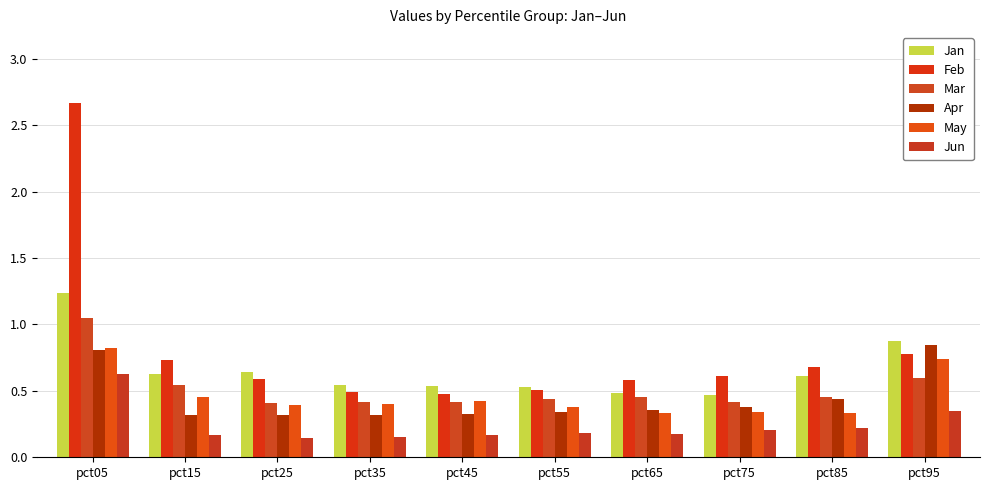

Reading left to right, extract all data points from this chart.

Jan: pct05=1.2	pct15=0.6	pct25=0.6	pct35=0.5	pct45=0.5	pct55=0.5	pct65=0.5	pct75=0.5	pct85=0.6	pct95=0.9
Feb: pct05=2.7	pct15=0.7	pct25=0.6	pct35=0.5	pct45=0.5	pct55=0.5	pct65=0.6	pct75=0.6	pct85=0.7	pct95=0.8
Mar: pct05=1.0	pct15=0.5	pct25=0.4	pct35=0.4	pct45=0.4	pct55=0.4	pct65=0.5	pct75=0.4	pct85=0.5	pct95=0.6
Apr: pct05=0.8	pct15=0.3	pct25=0.3	pct35=0.3	pct45=0.3	pct55=0.3	pct65=0.4	pct75=0.4	pct85=0.4	pct95=0.8
May: pct05=0.8	pct15=0.5	pct25=0.4	pct35=0.4	pct45=0.4	pct55=0.4	pct65=0.3	pct75=0.3	pct85=0.3	pct95=0.7
Jun: pct05=0.6	pct15=0.2	pct25=0.1	pct35=0.2	pct45=0.2	pct55=0.2	pct65=0.2	pct75=0.2	pct85=0.2	pct95=0.4